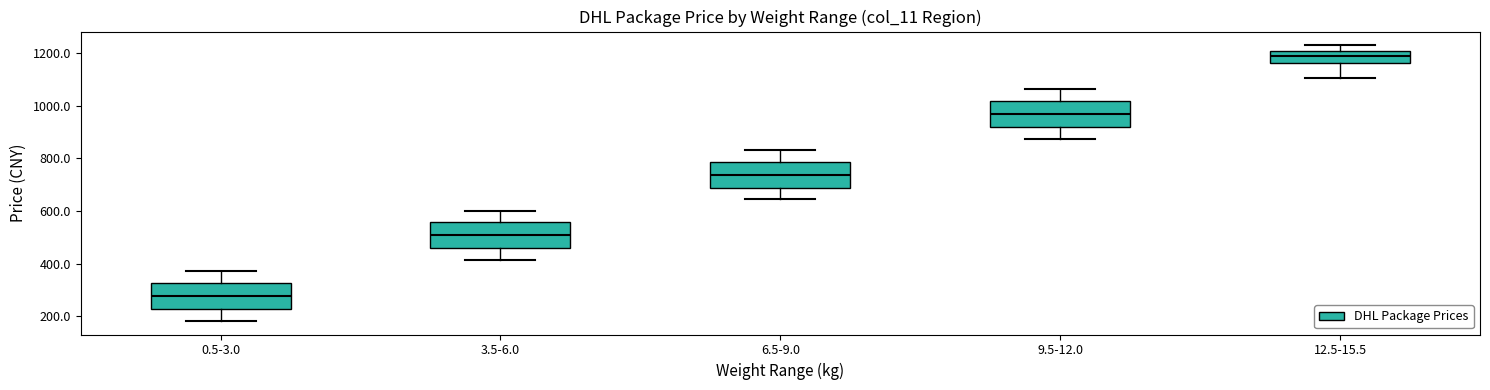

Reading left to right, read every box against the y-axis: the position of its median line, the range the box covers, and the ends of its whiskers. The values are not printed on the chart, so give them approximately, as read against the axis.

0.5-3.0: median 280, box 220 to 320, whiskers 180 to 380
3.5-6.0: median 500, box 460 to 560, whiskers 420 to 600
6.5-9.0: median 740, box 680 to 780, whiskers 640 to 840
9.5-12.0: median 960, box 920 to 1020, whiskers 880 to 1060
12.5-15.5: median 1180, box 1160 to 1200, whiskers 1100 to 1220